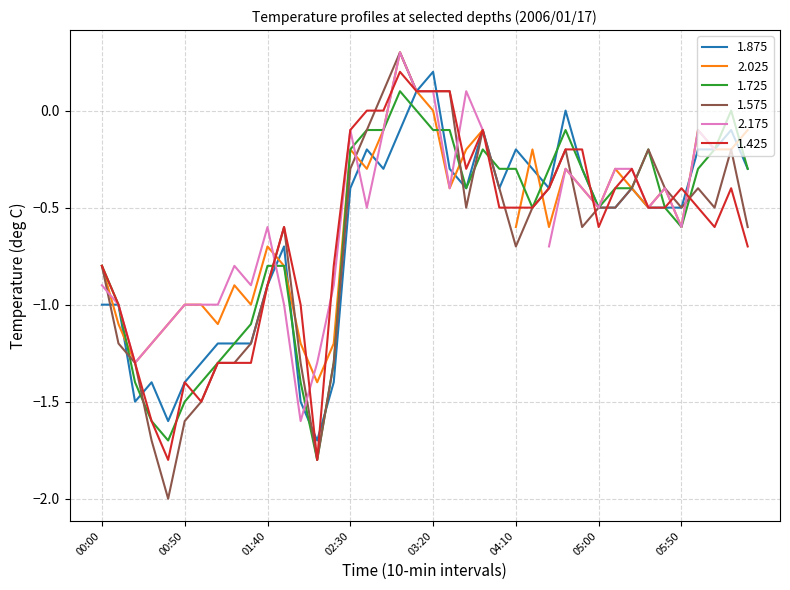

Is it true that 1.725 equals -0.2 at 02:30?

True